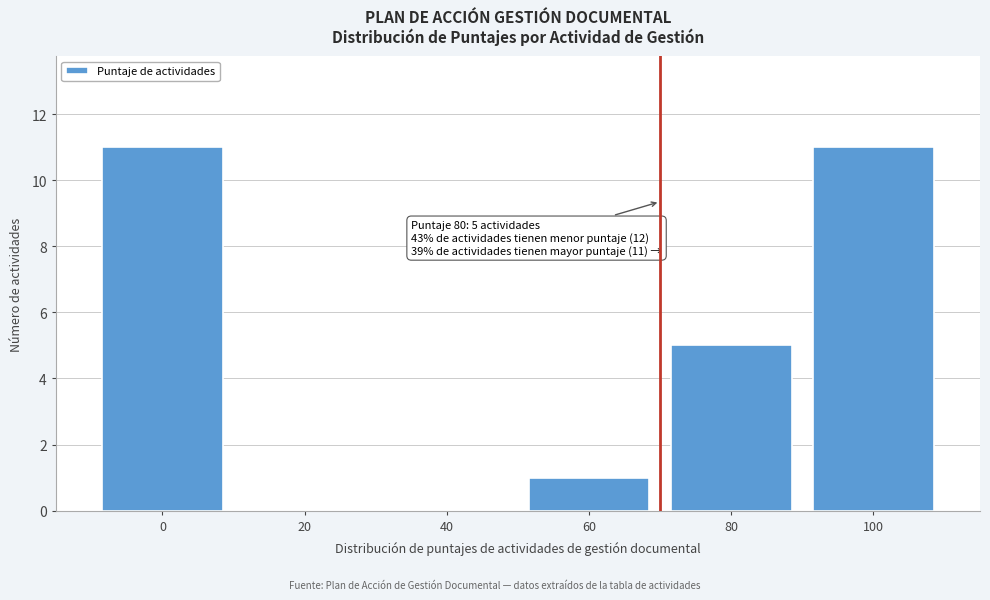

Reading left to right, what are all the values shown in this chart?

0=11	20=0	40=0	60=1	80=5	100=11